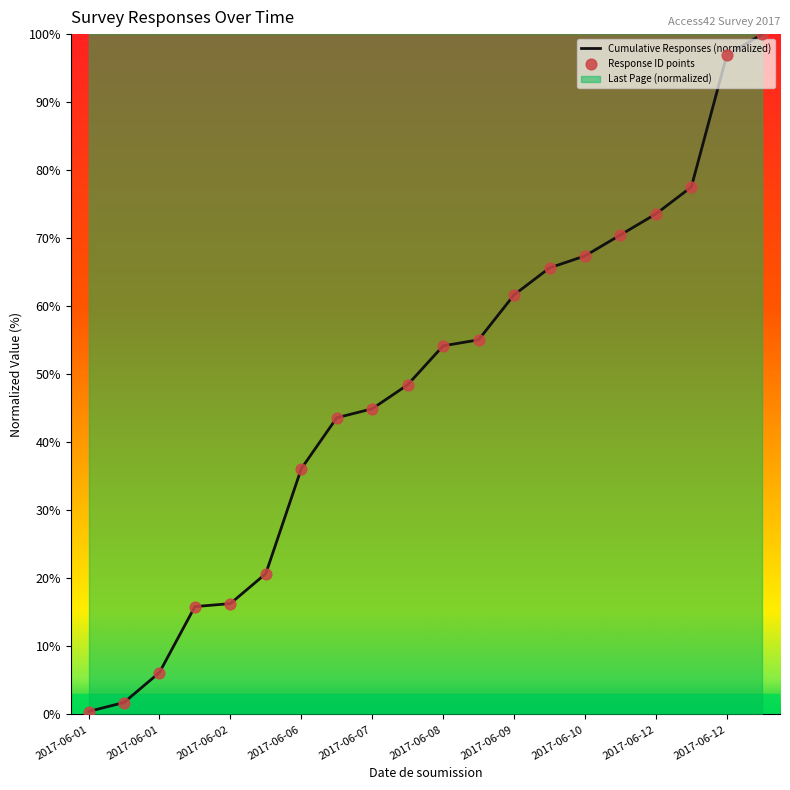

Which series has the largest Y range (max minus min)?

Cumulative Responses (normalized)